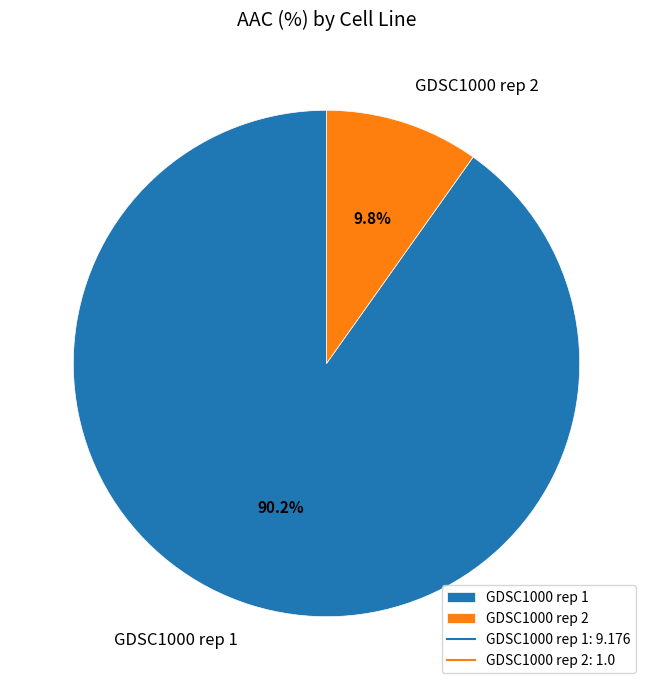

What is the majority slice?

GDSC1000 rep 1